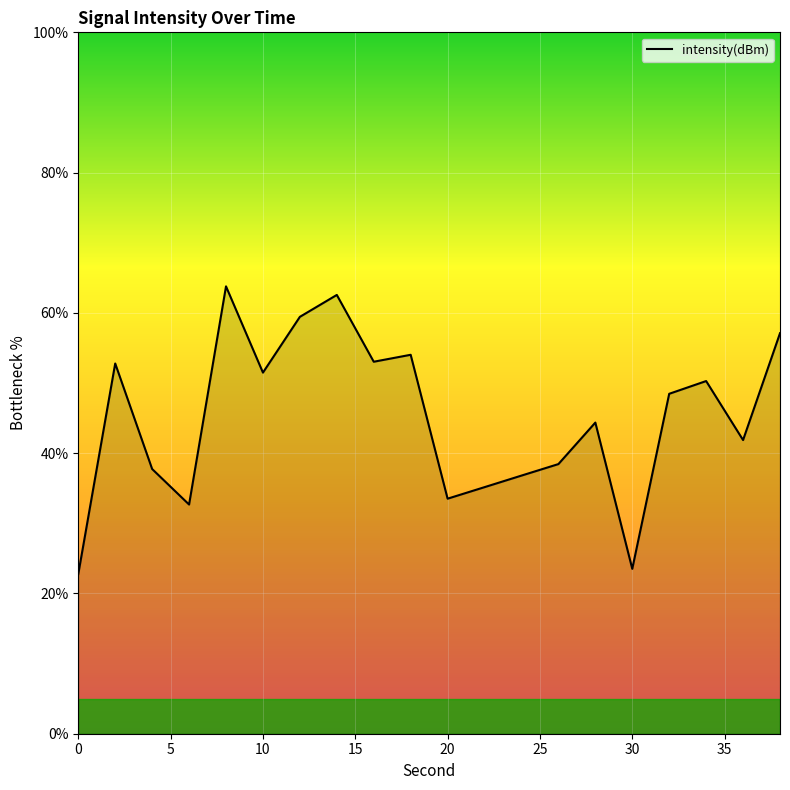

What is the maximum value shown in the chart?

63.8